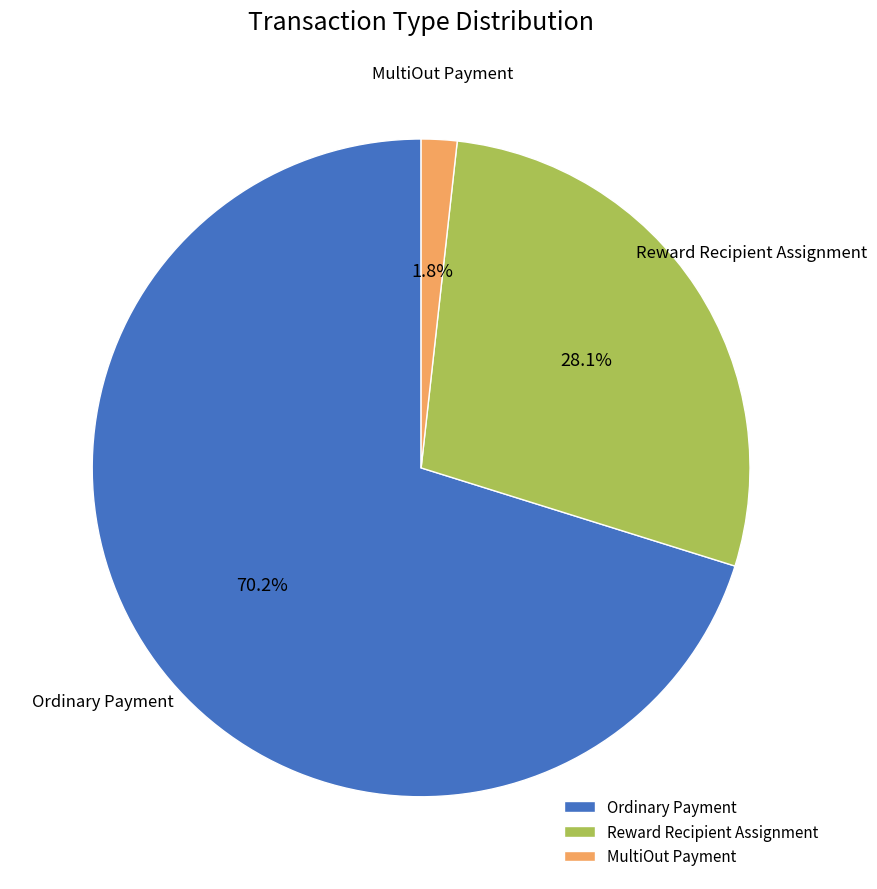

Combined, what portion of the pie is MultiOut Payment and Ordinary Payment?

71.9%